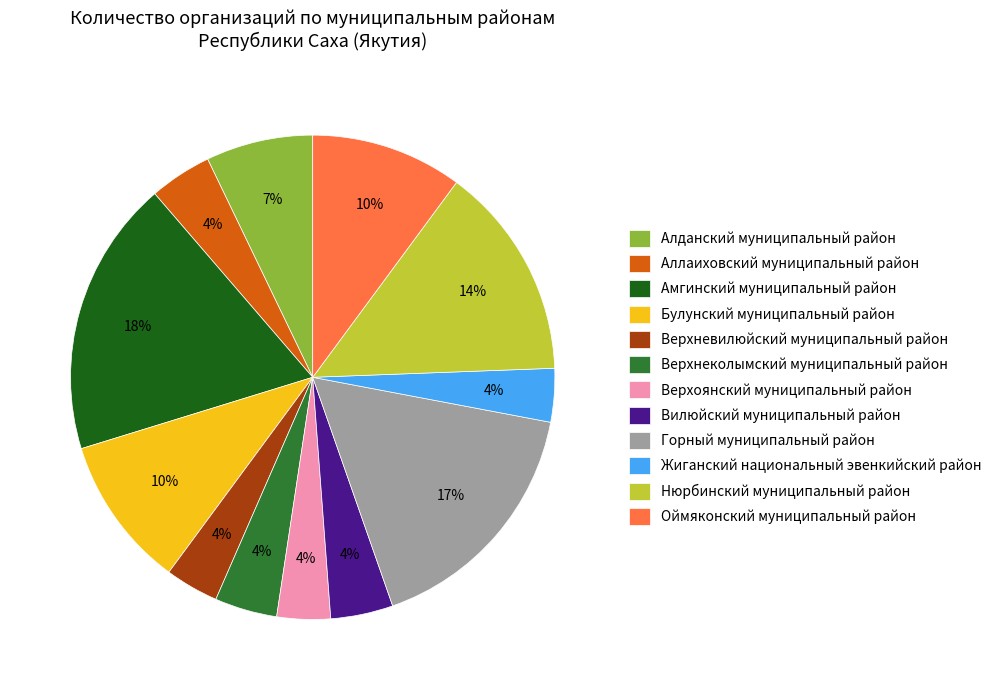

Does any single category account for the majority?

No